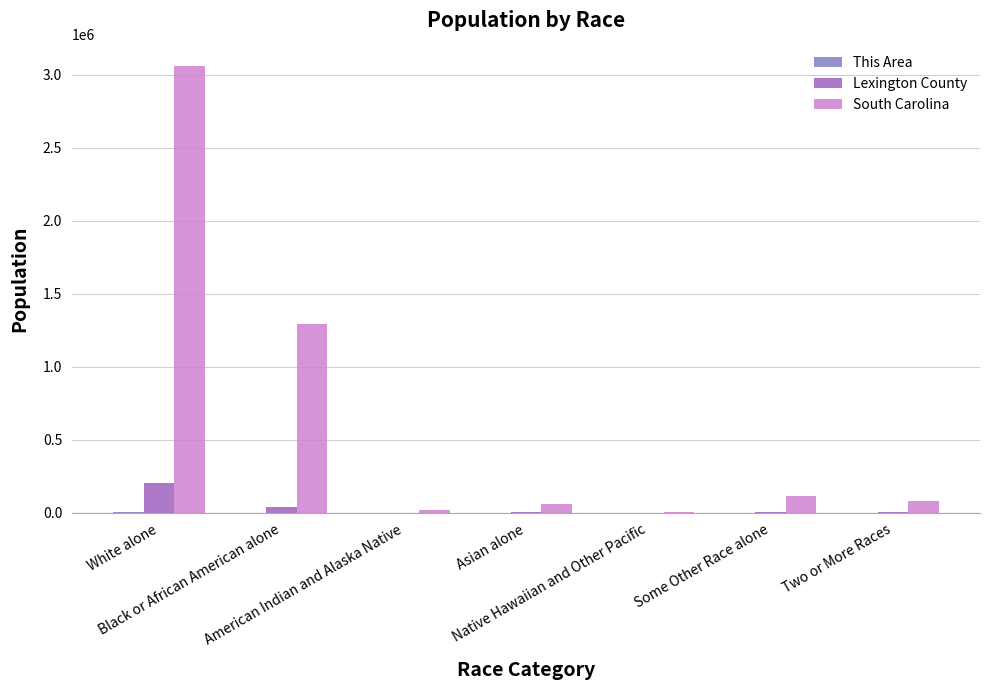

Which series has the largest total across all categories?

South Carolina